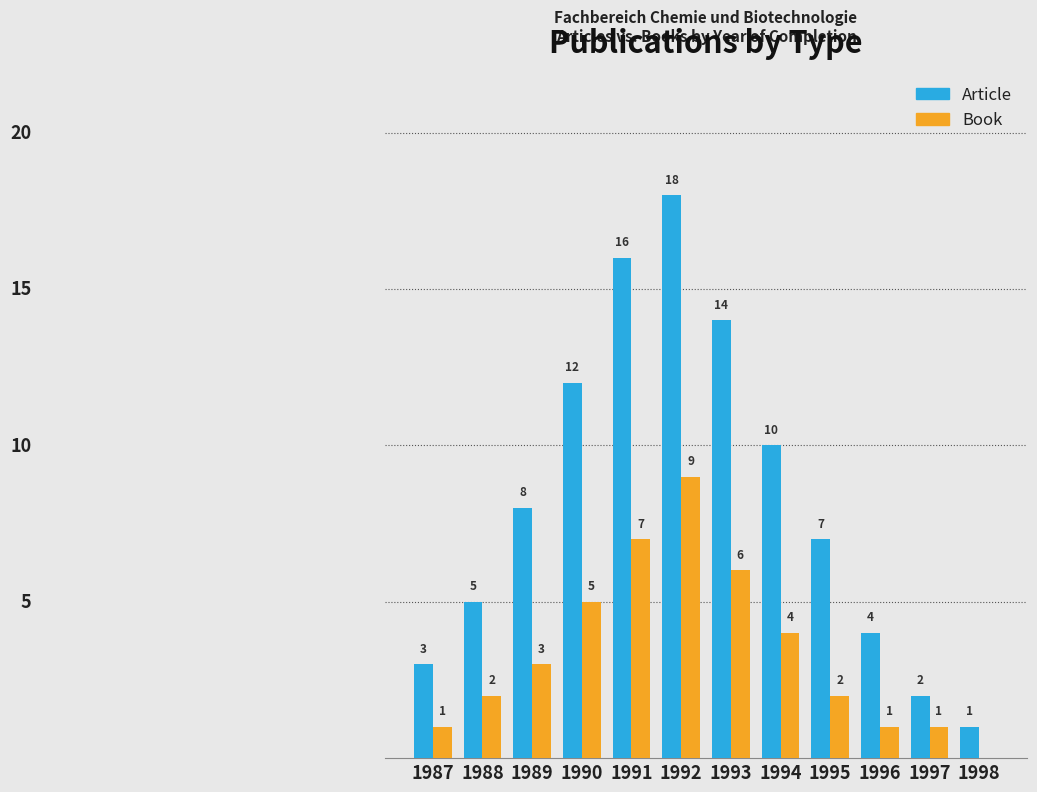

Which series changed the most between 1992 and 1996?

Article